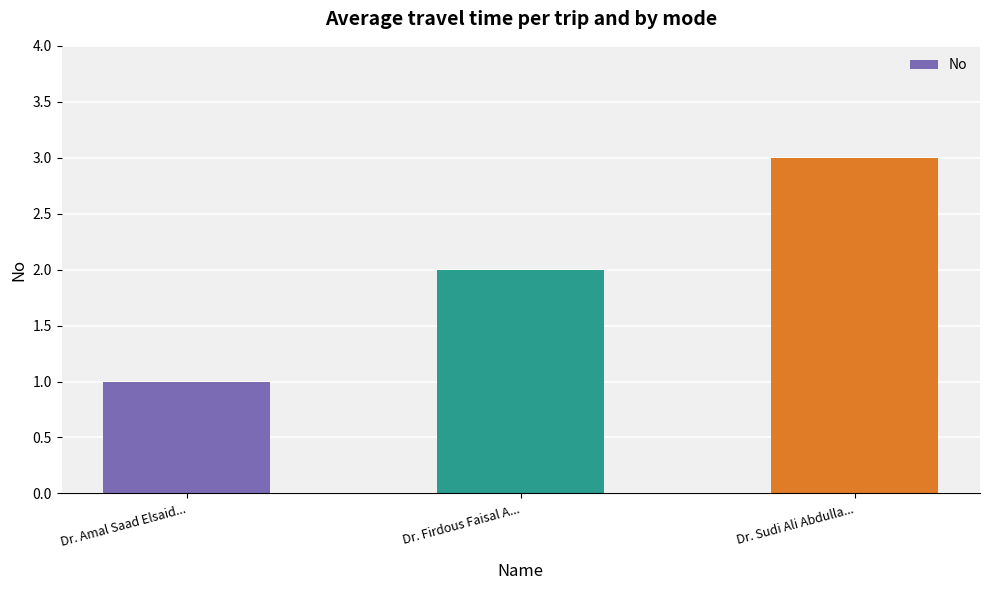

Where is the data nearest to the value 2?

Dr. Firdous Faisal A...